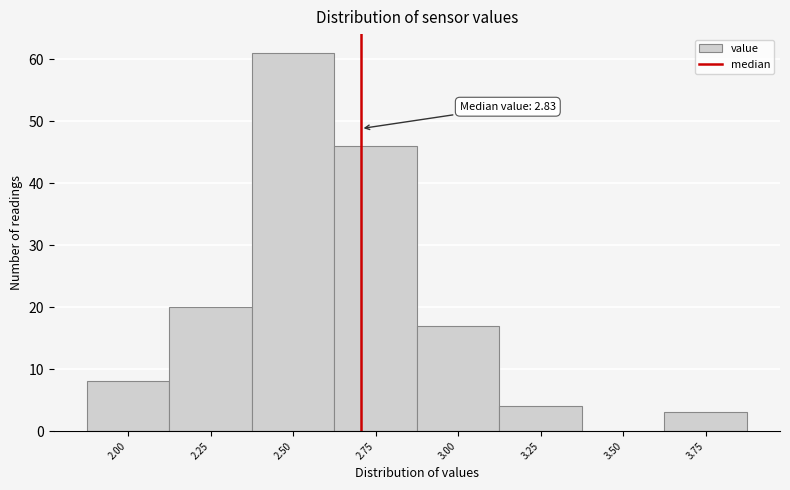

Reading left to right, list all the values displayed in this chart.

2.00=8	2.25=20	2.50=61	2.75=46	3.00=17	3.25=4	3.50=0	3.75=3